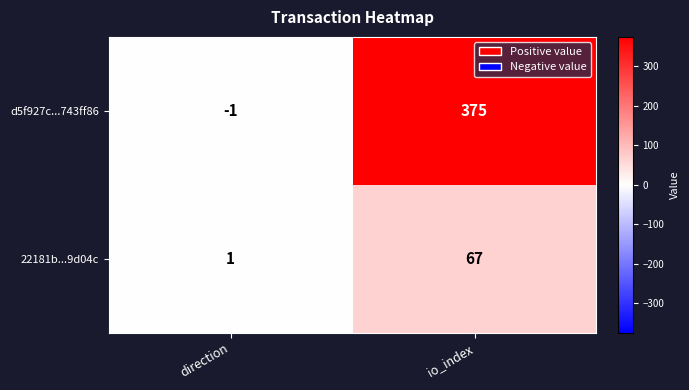

What is the difference between the highest and lowest values at io_index?

308